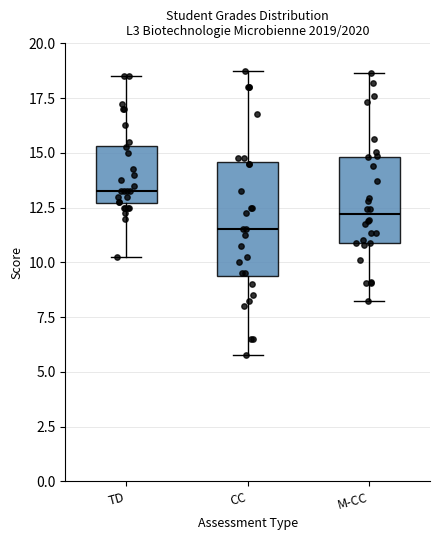

Where does the median line of the box for CC sit on the y-axis? The values are not printed on the chart, so give them approximately, as read against the axis.

11.5